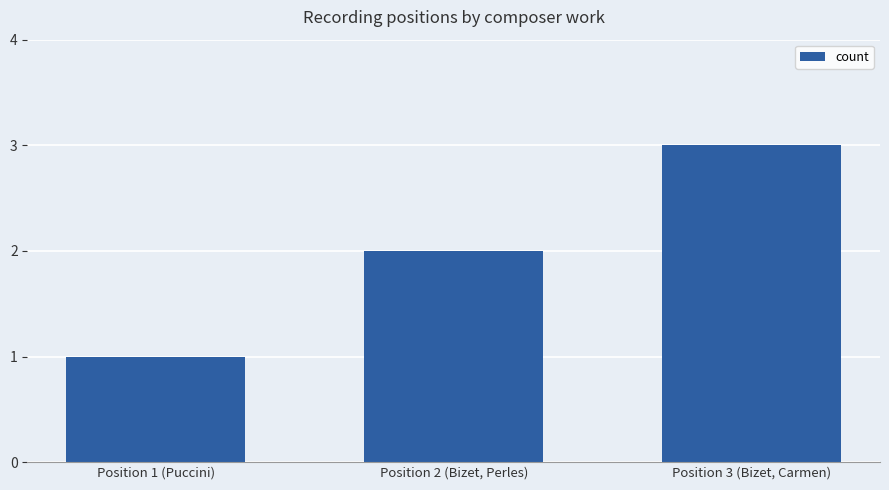

Between Position 1 (Puccini) and Position 2 (Bizet, Perles), which is larger?

Position 2 (Bizet, Perles)